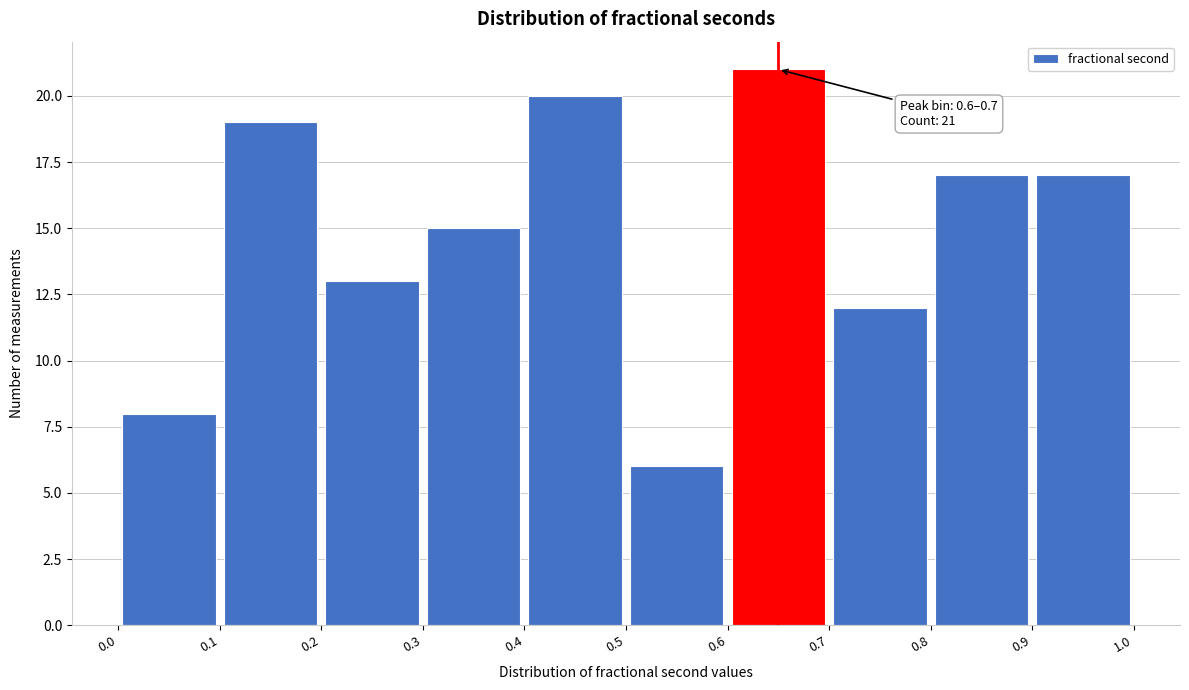

Which range on the x-axis has the tallest bar?

0.6 to 0.7